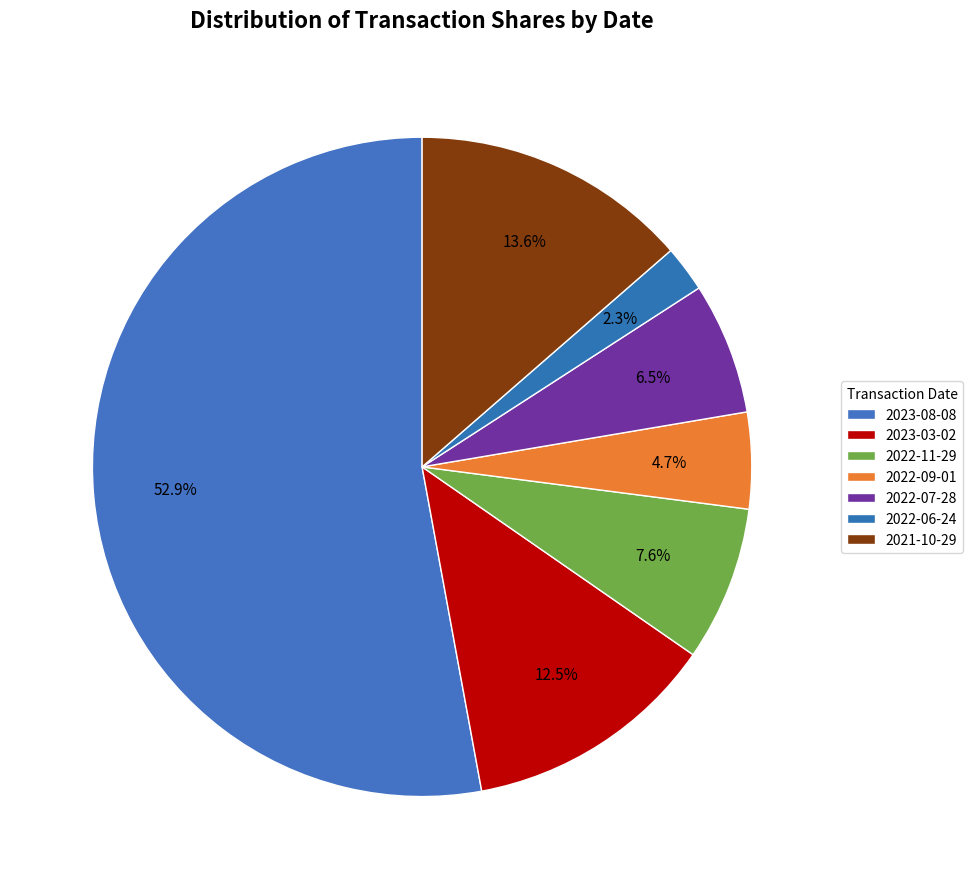

Rank the categories by value from highest to lowest.

2023-08-08, 2021-10-29, 2023-03-02, 2022-11-29, 2022-07-28, 2022-09-01, 2022-06-24